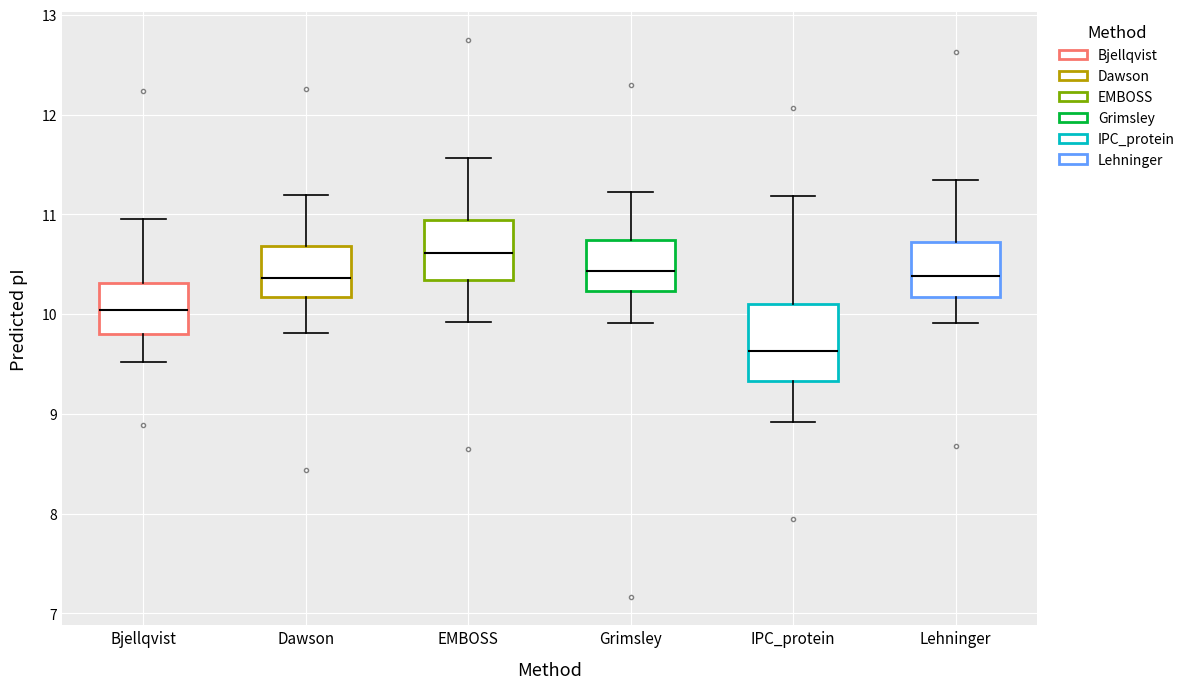

Reading left to right, transcribe this box plot: for each box, give where its median line is, the range the box spans, and where its two whiskers end, as read against the y-axis. The values are not printed on the chart, so give them approximately, as read against the axis.

Bjellqvist: median 10.0, box 9.8 to 10.3, whiskers 9.5 to 11.0
Dawson: median 10.4, box 10.2 to 10.7, whiskers 9.8 to 11.2
EMBOSS: median 10.6, box 10.3 to 10.9, whiskers 9.9 to 11.6
Grimsley: median 10.4, box 10.2 to 10.7, whiskers 9.9 to 11.2
IPC_protein: median 9.6, box 9.3 to 10.1, whiskers 8.9 to 11.2
Lehninger: median 10.4, box 10.2 to 10.7, whiskers 9.9 to 11.3